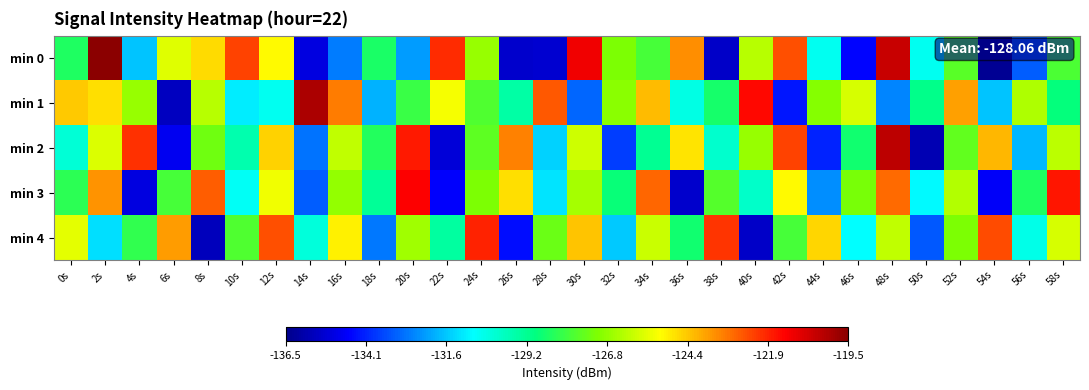

Reading right to left, list all the values displayed in this chart.

min 0: 58s=-127.9	56s=-133.2	54s=-136.3	52s=-127.6	50s=-130.6	48s=-120.5	46s=-134.5	44s=-130.6	42s=-122.6	40s=-126.2	38s=-135.5	36s=-123.5	34s=-127.9	32s=-127.1	30s=-121.2	28s=-135.3	26s=-135.4	24s=-126.7	22s=-122.0	20s=-132.3	18s=-128.6	16s=-132.8	14s=-135.1	12s=-125.1	10s=-122.4	8s=-124.6	6s=-125.6	4s=-131.7	2s=-119.2	0s=-128.5
min 1: 58s=-128.9	56s=-126.4	54s=-131.7	52s=-123.8	50s=-129.1	48s=-132.6	46s=-125.8	44s=-127.0	42s=-134.3	40s=-121.5	38s=-128.6	36s=-130.4	34s=-124.2	32s=-126.9	30s=-133.1	28s=-122.7	26s=-129.5	24s=-127.8	22s=-125.3	20s=-128.1	18s=-131.9	16s=-123.3	14s=-120.1	12s=-130.6	10s=-131.1	8s=-126.3	6s=-135.6	4s=-126.7	2s=-124.7	0s=-124.4
min 2: 58s=-126.2	56s=-131.9	54s=-124.1	52s=-127.5	50s=-135.8	48s=-120.3	46s=-128.7	44s=-134.1	42s=-122.4	40s=-126.7	38s=-130.1	36s=-124.8	34s=-129.2	32s=-133.7	30s=-125.9	28s=-131.5	26s=-123.3	24s=-127.6	22s=-135.2	20s=-121.8	18s=-128.4	16s=-126.1	14s=-132.9	12s=-124.5	10s=-129.6	8s=-127.3	6s=-134.8	4s=-122.1	2s=-125.7	0s=-130.2
min 3: 58s=-121.7	56s=-128.5	54s=-134.7	52s=-126.3	50s=-130.9	48s=-123.0	46s=-127.2	44s=-132.5	42s=-125.1	40s=-130.0	38s=-127.7	36s=-135.4	34s=-122.9	32s=-128.8	30s=-126.5	28s=-131.2	26s=-124.7	24s=-127.1	22s=-134.6	20s=-121.4	18s=-129.3	16s=-126.8	14s=-133.2	12s=-125.4	10s=-130.7	8s=-122.8	6s=-127.9	4s=-135.1	2s=-123.6	0s=-128.3
min 4: 58s=-125.8	56s=-130.5	54s=-122.5	52s=-127.1	50s=-133.3	48s=-126.1	46s=-130.8	44s=-124.6	42s=-127.9	40s=-135.5	38s=-122.2	36s=-128.7	34s=-126.0	32s=-131.6	30s=-124.3	28s=-127.4	26s=-134.4	24s=-121.9	22s=-129.4	20s=-126.6	18s=-132.8	16s=-125.0	14s=-130.3	12s=-122.6	10s=-127.8	8s=-135.7	6s=-123.7	4s=-128.2	2s=-131.3	0s=-125.6